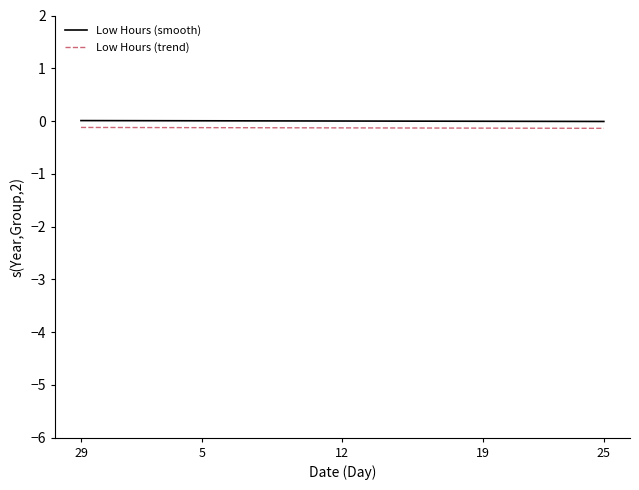

True or false: Low Hours (smooth) and Low Hours (trend) cross at least once.

False